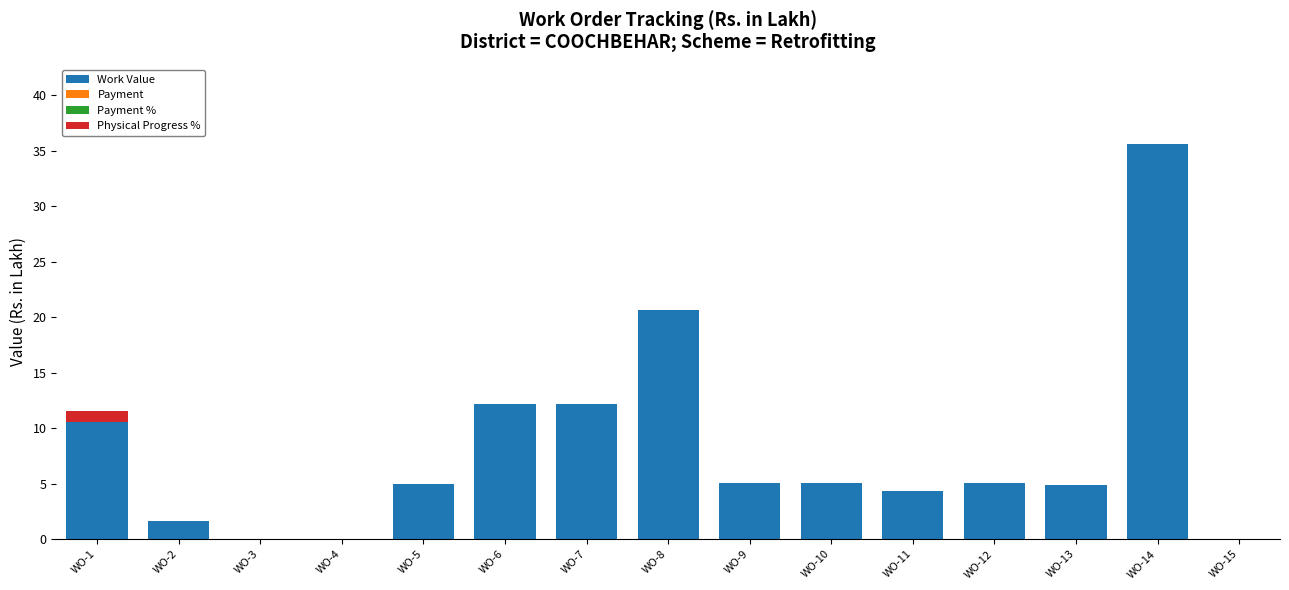

What is the total value across all series at WO-8?

20.6